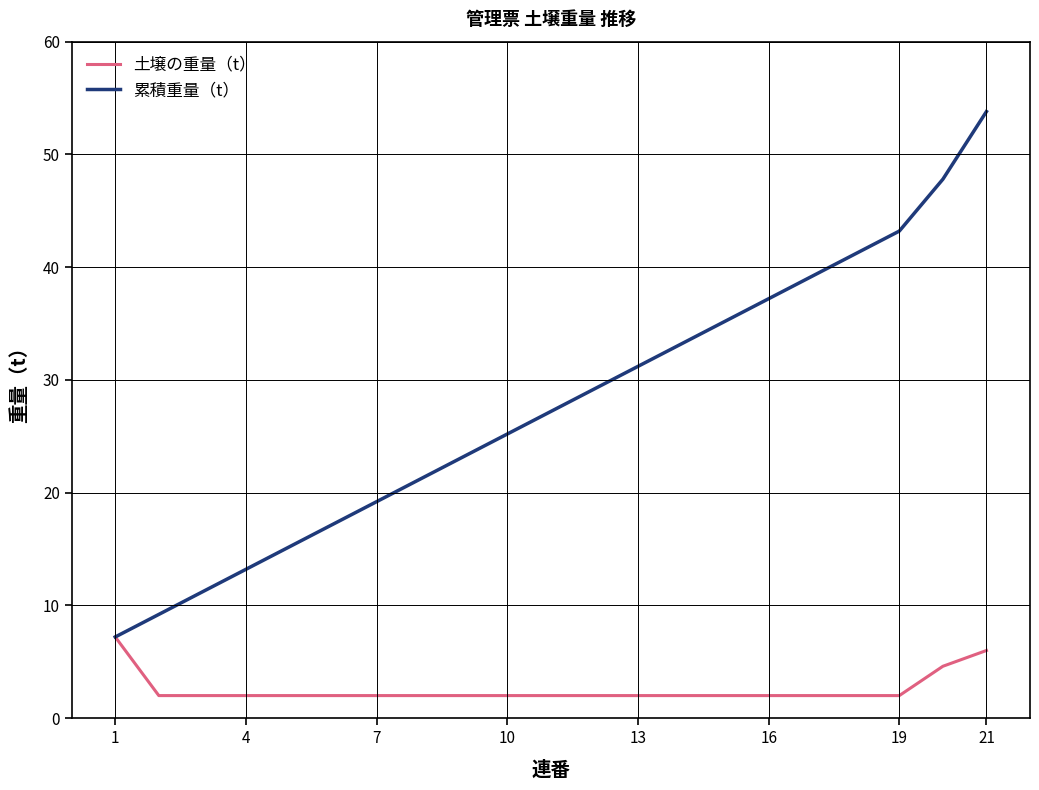

Which series has the widest spread of values?

累積重量（t）